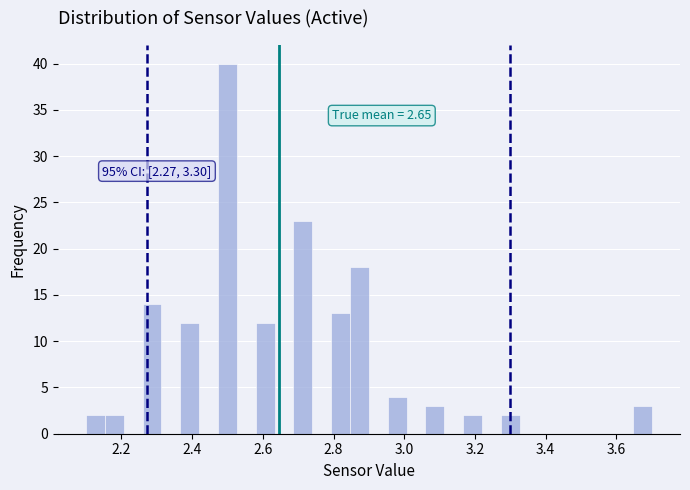

Around what value on the x-axis is the tallest bar? Give the approximate position of its centre, as read against the axis.

2.50